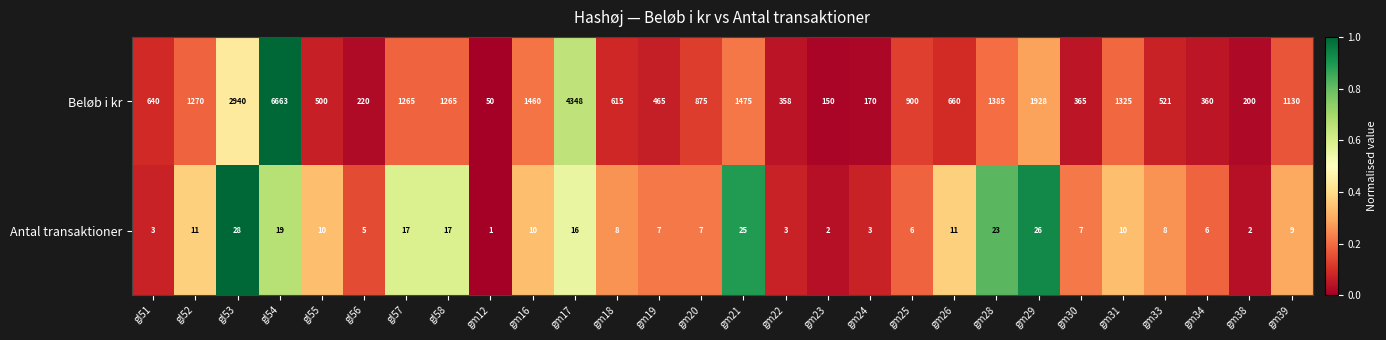

Is it true that Beløb i kr equals 220 at gl56?

True